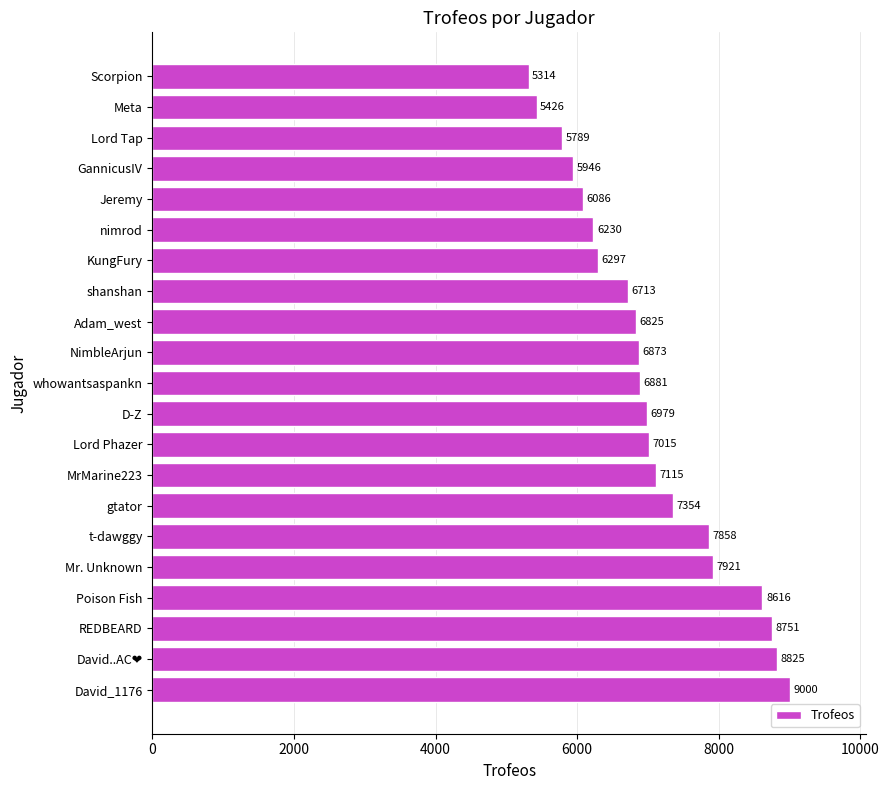

True or false: the data shows 9739 at Meta.

False